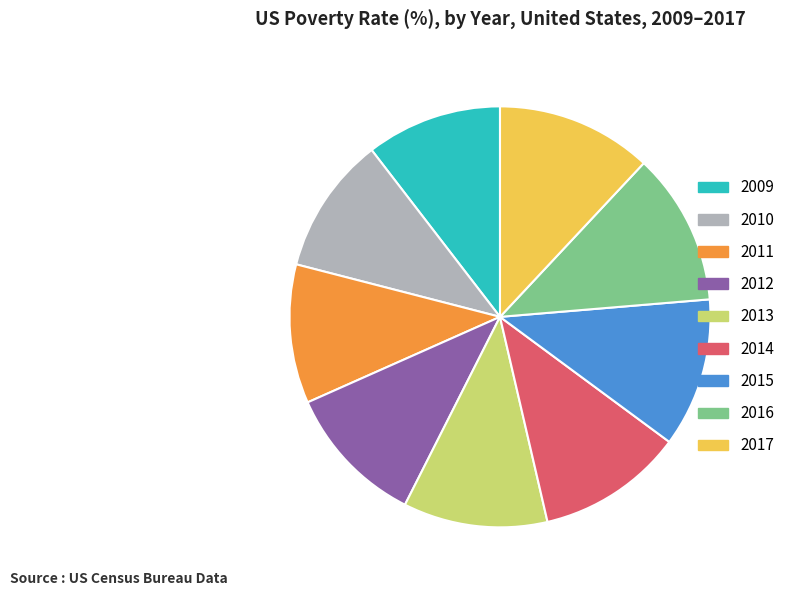

Is 2014 the majority of the pie?

No